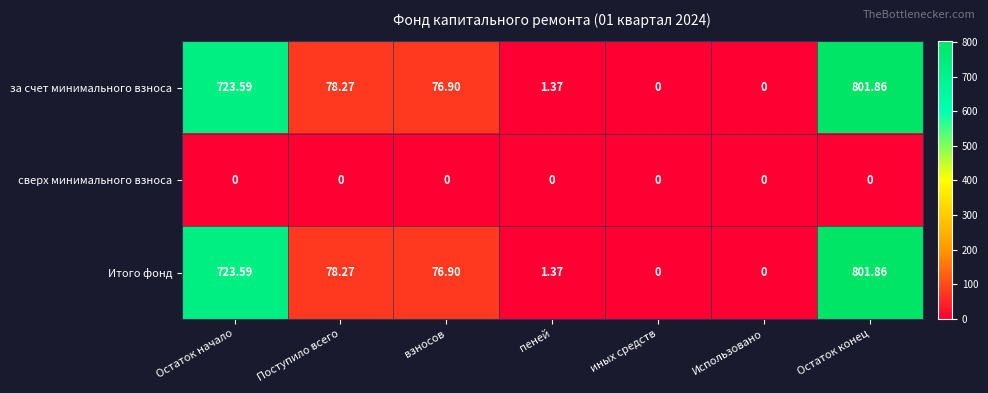

How many data points does each series have?

7